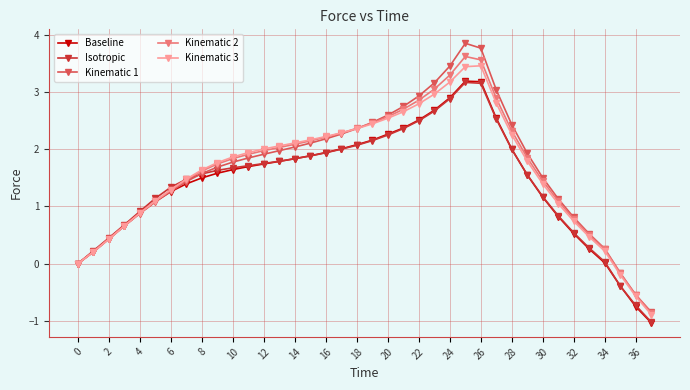

What is the difference between the maximum and minimum values in the Kinematic 3 series?

4.3